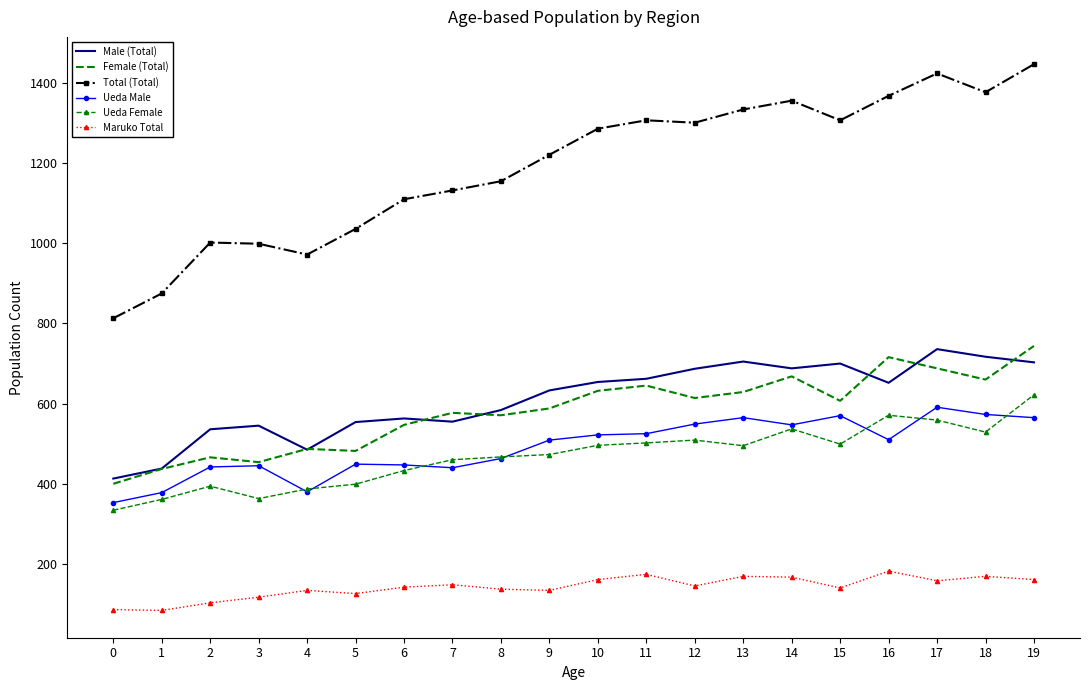

Is the value of Ueda Male at 2 greater than the value of Total (Total) at 14?

No